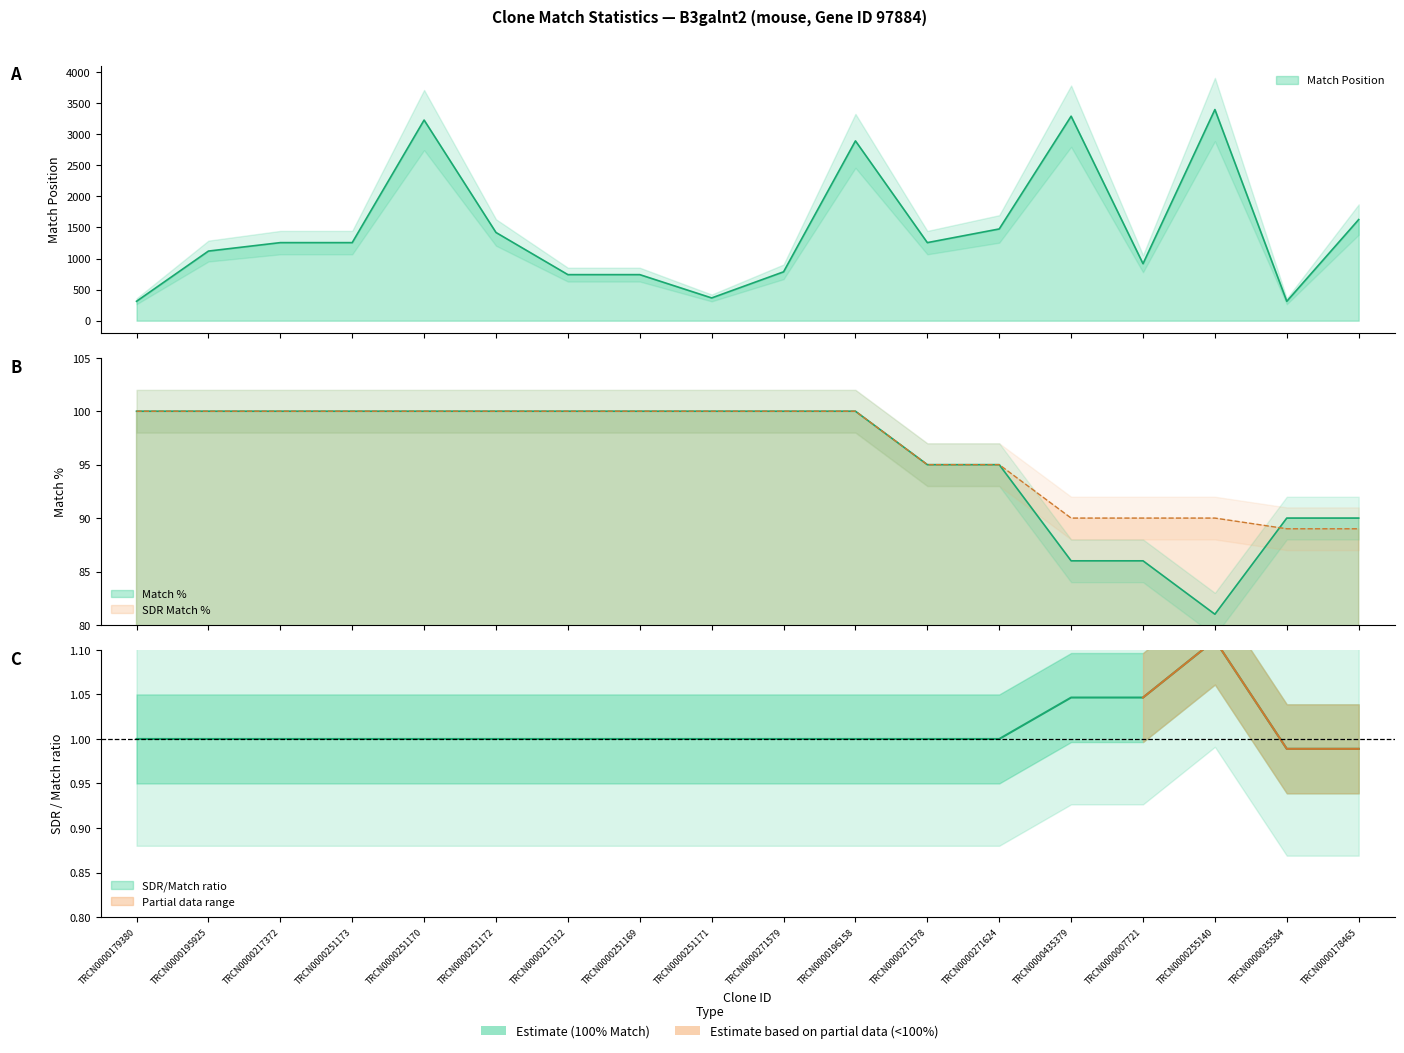

True or false: Match % has a value of 95 at TRCN0000271624.

True